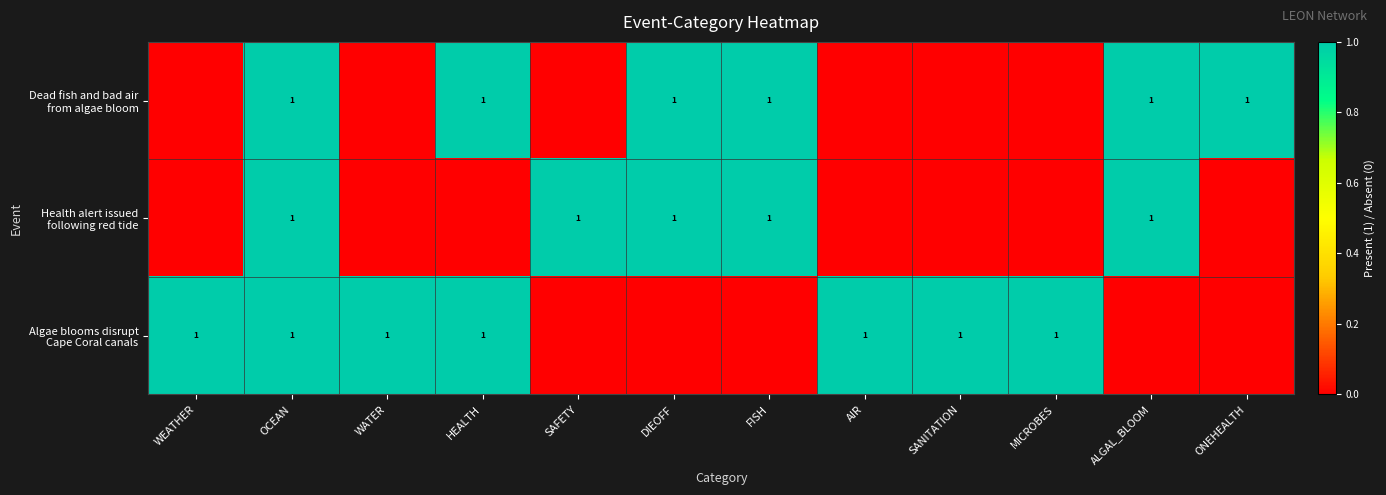

Which category has the lowest value across all series?

WEATHER